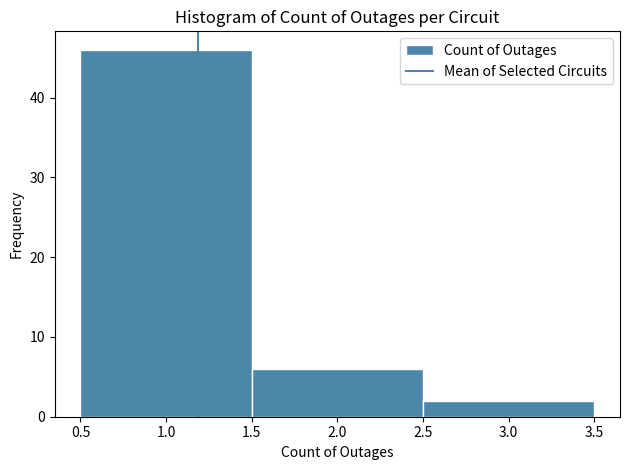

How tall is the bar that spans 2.5 to 3.5 on the x-axis? The values are not printed on the chart, so give them approximately, as read against the axis.

2